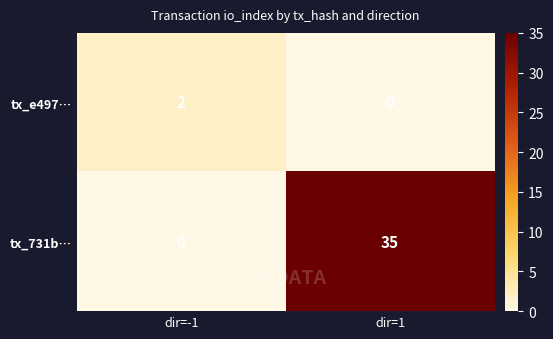

Which series has the largest range (max minus min)?

tx_731b…